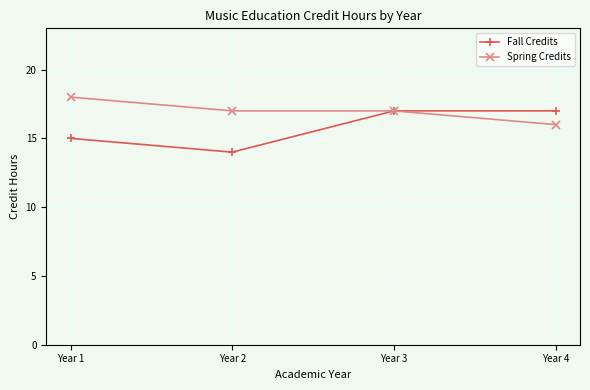

In Fall Credits, how many points are lower than both neighbors (excluding endpoints)?

1